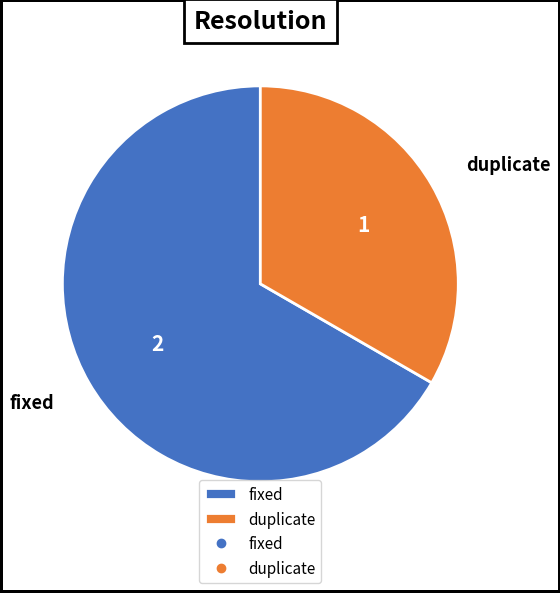

True or false: fixed accounts for 67% of the total.

True